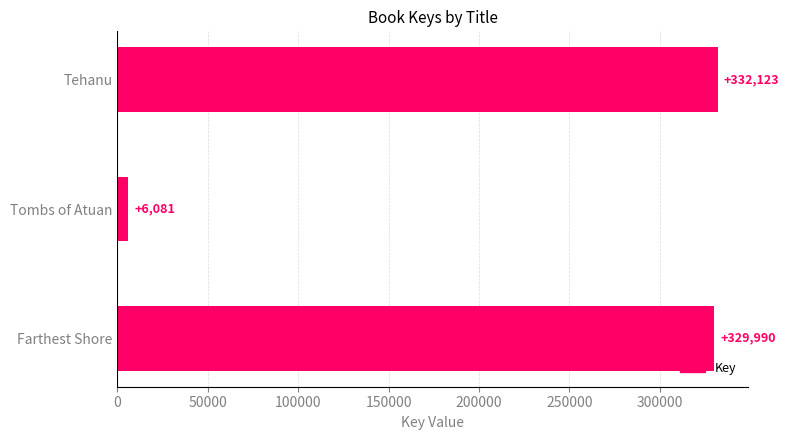

Is it true that the value at Farthest Shore is 134470?

False